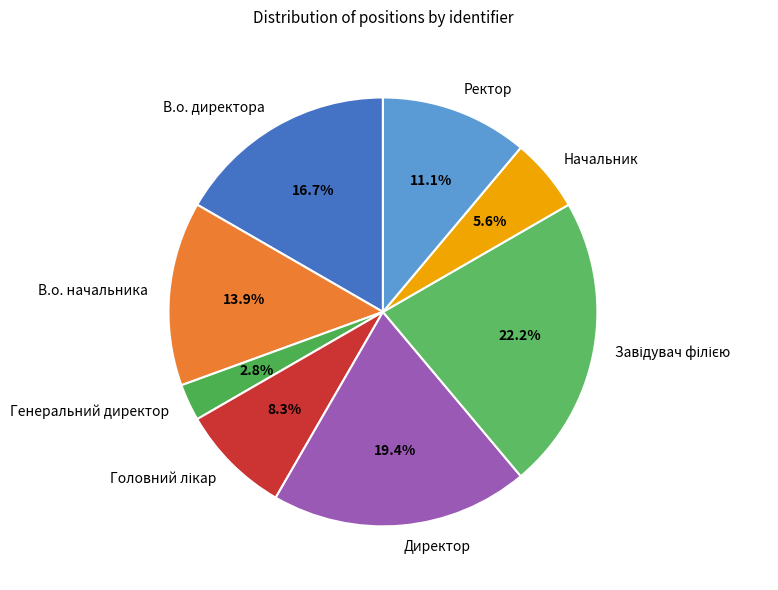

How many slices are in this pie chart?

8